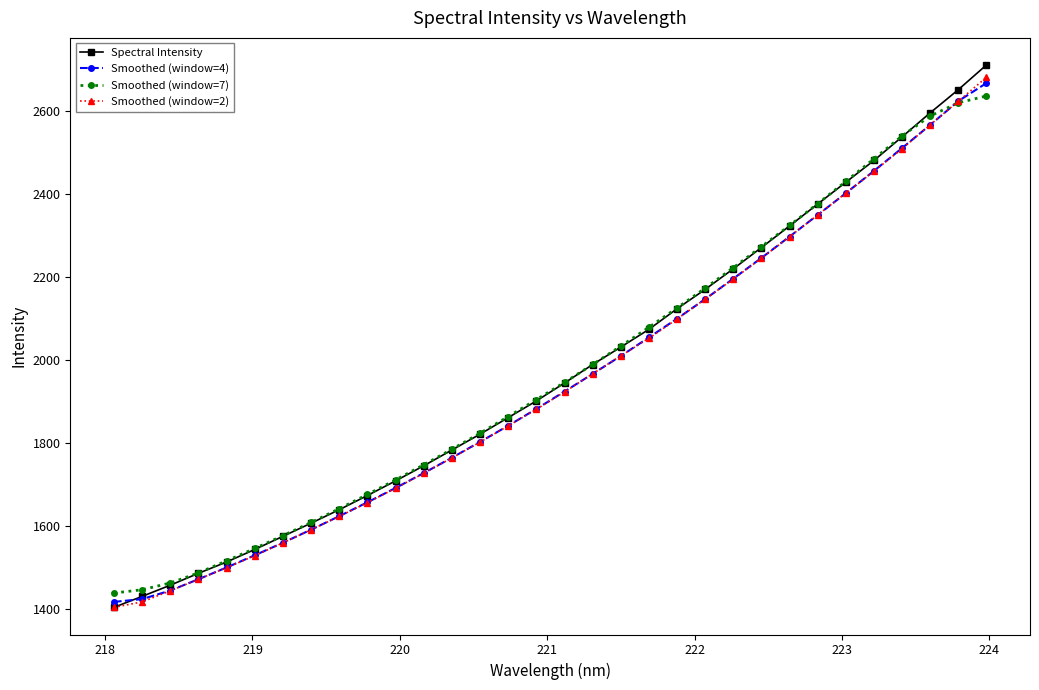

What is the smallest value displayed?

1404.5